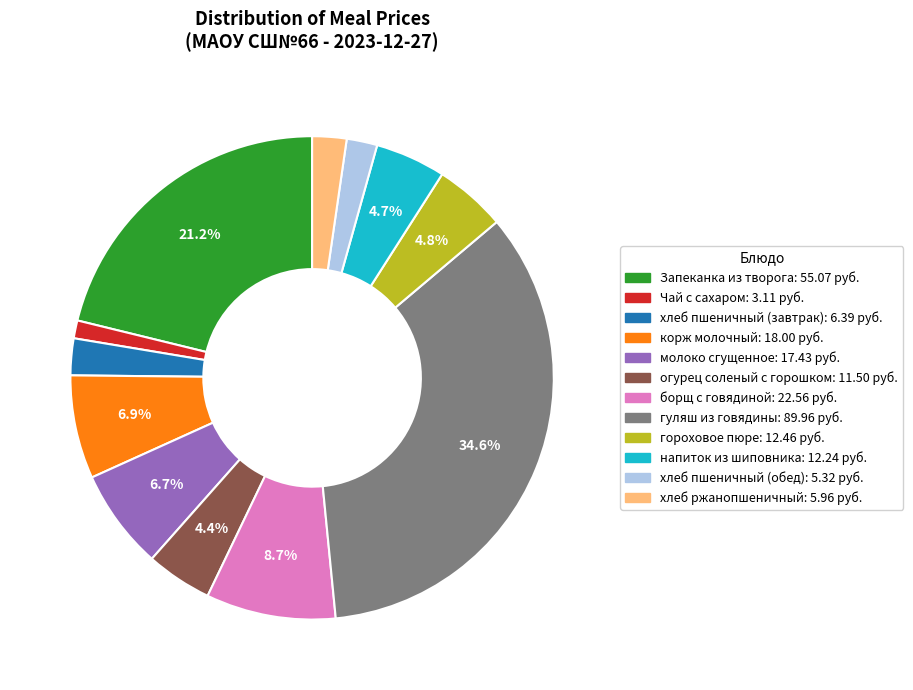

The Запеканка из творога slice represents 21% of the pie. True or false?

True